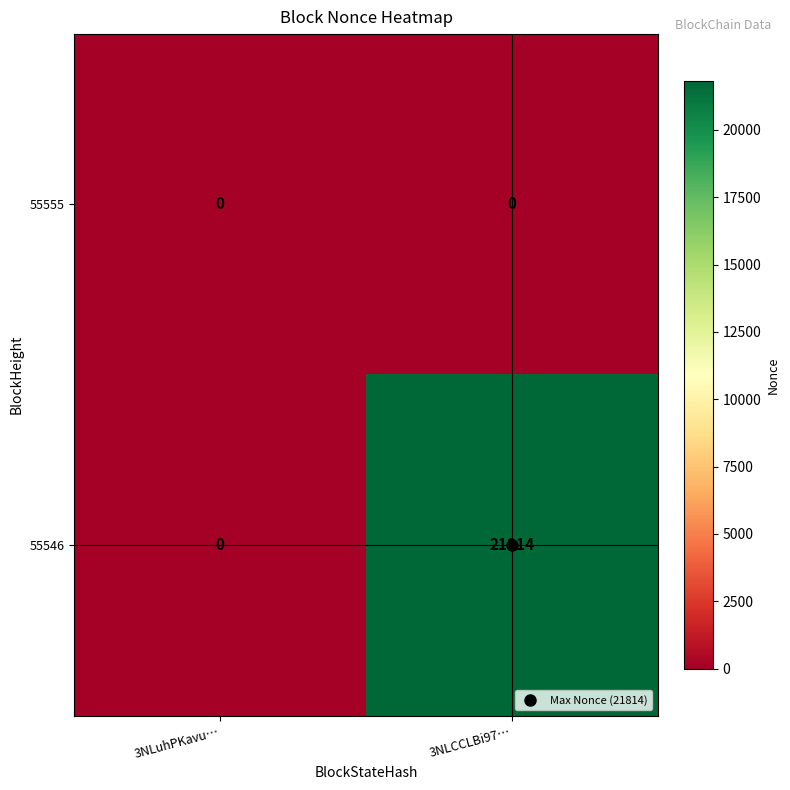

Which series has the largest total across all categories?

55546